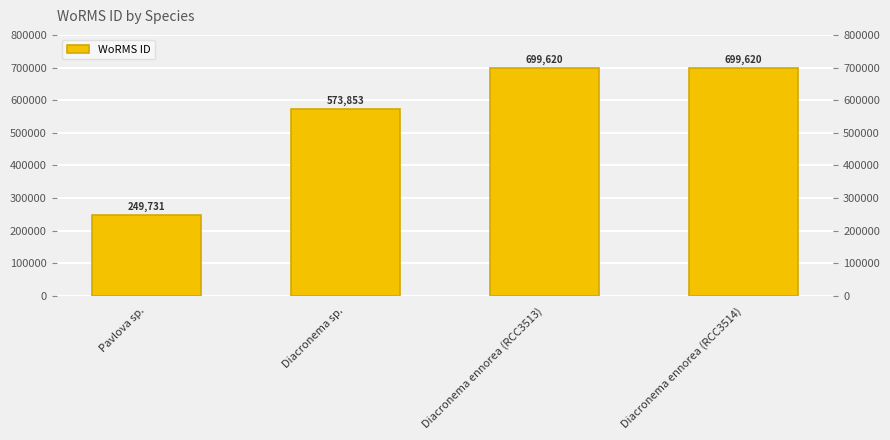

Where is the data nearest to the value 474675?

Diacronema sp.